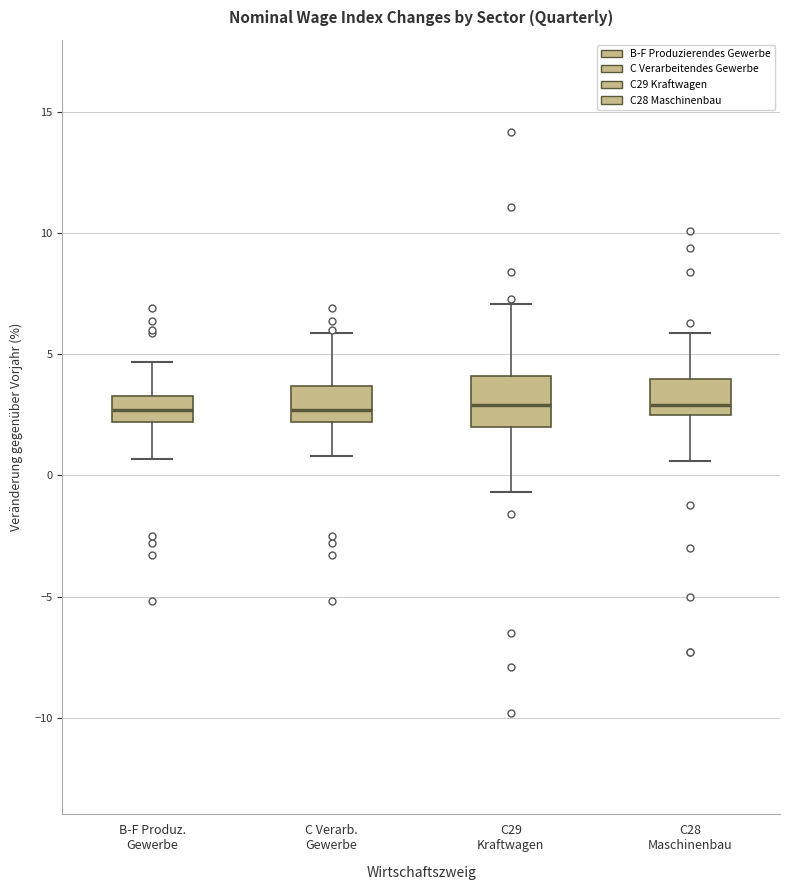

Where does the lower whisker of the box for C29 Kraftwagen end on the y-axis? The values are not printed on the chart, so give them approximately, as read against the axis.

-0.5